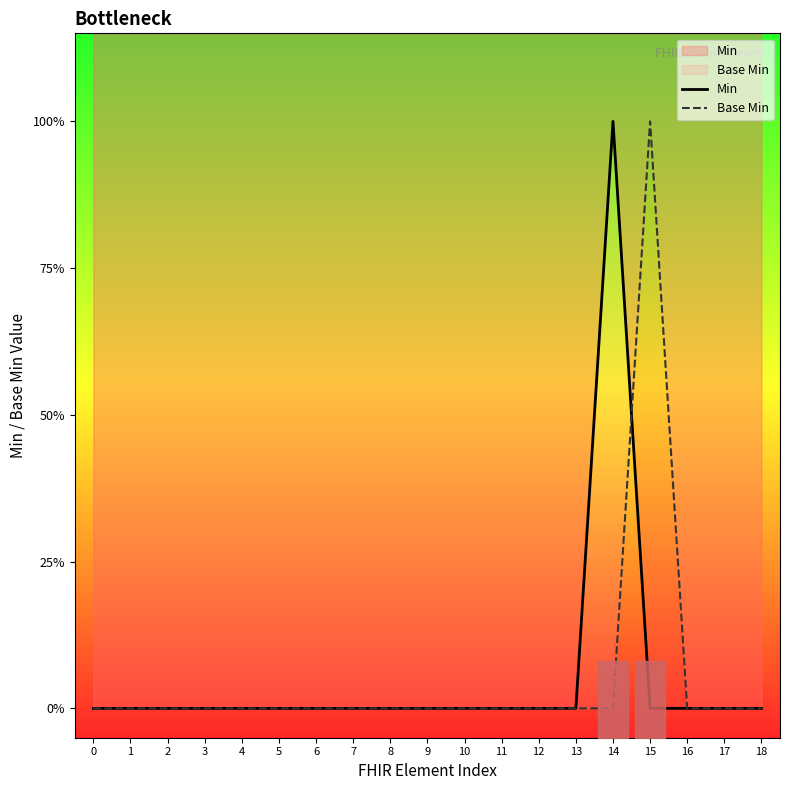

Is it true that Base Min equals 0 at 7?

True